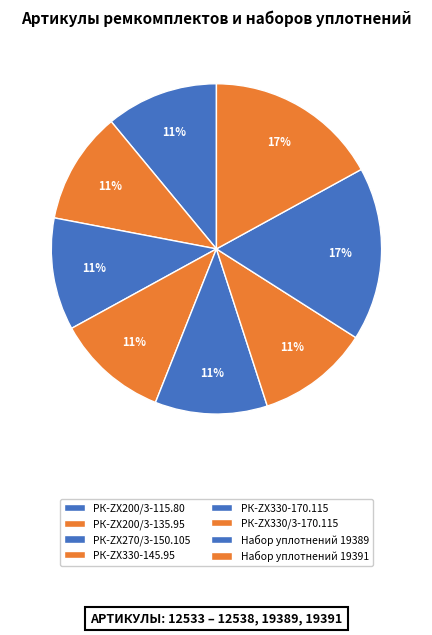

To the nearest percent, what percentage of the pie is Набор уплотнений 19391?

17%